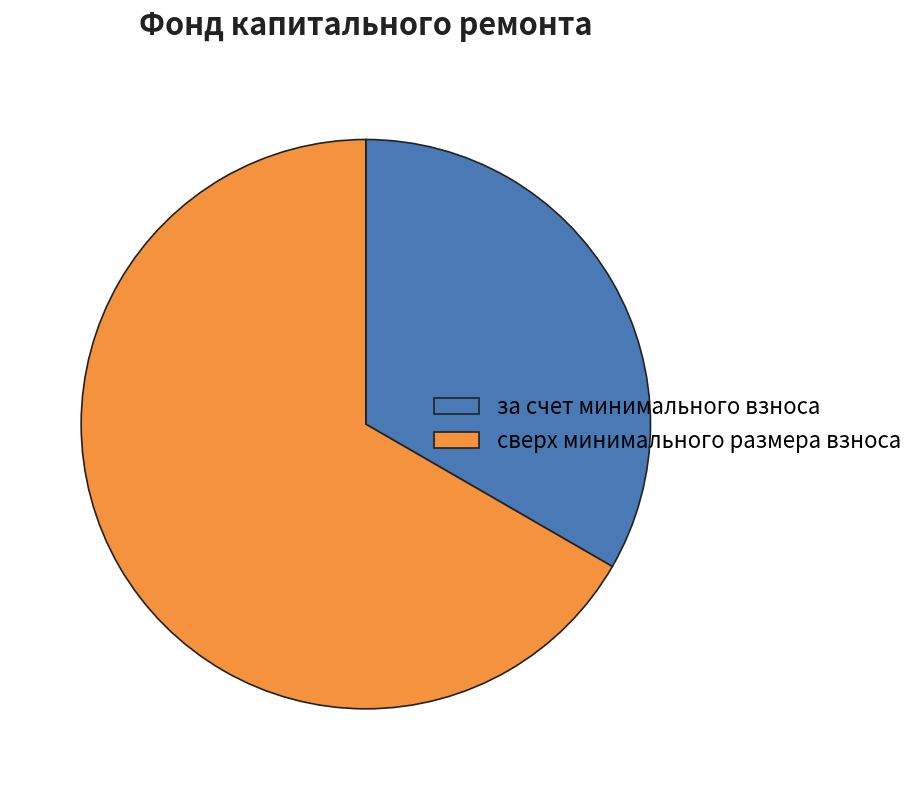

Which slice is the largest?

сверх минимального размера взноса